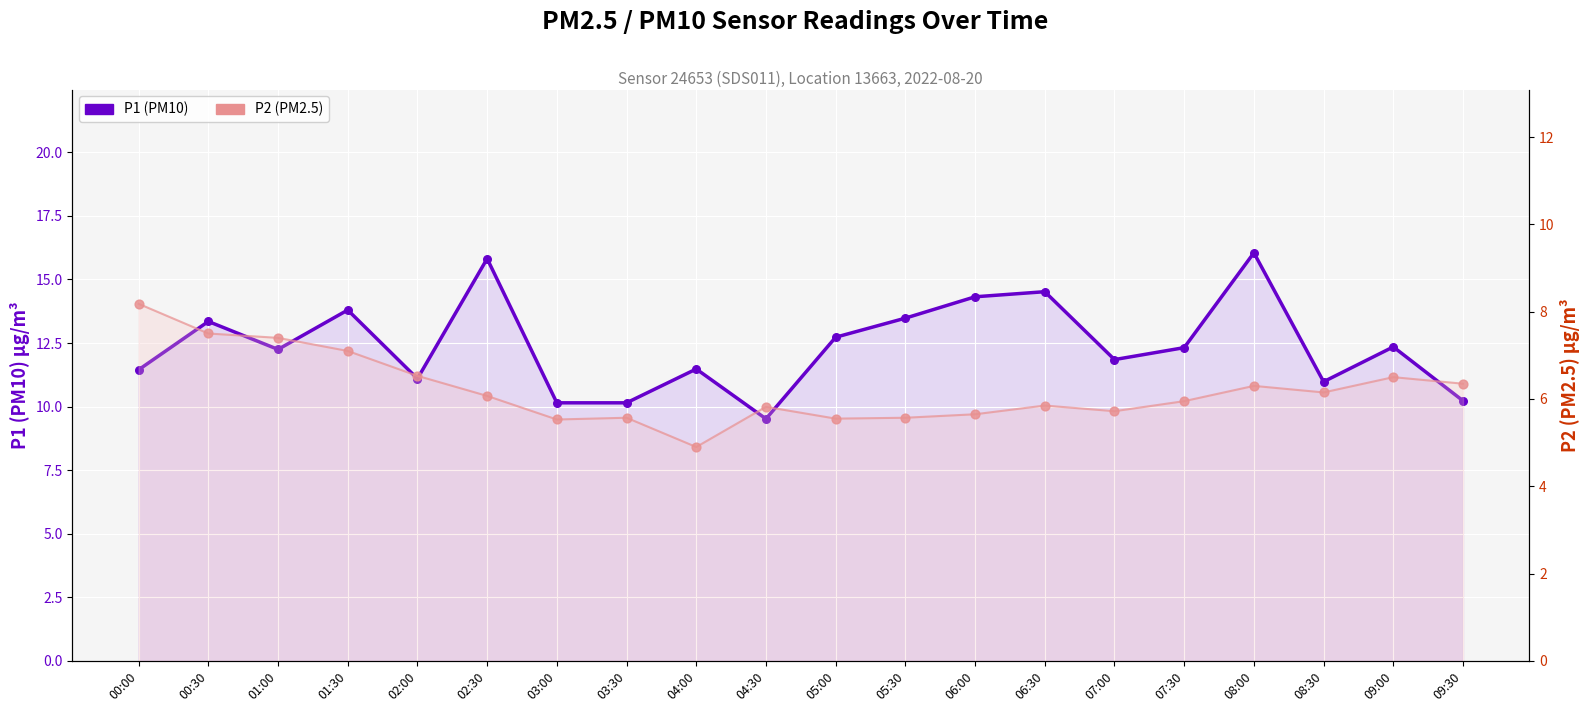

What are all the series names shown in the legend?

P1 (PM10), P2 (PM2.5)